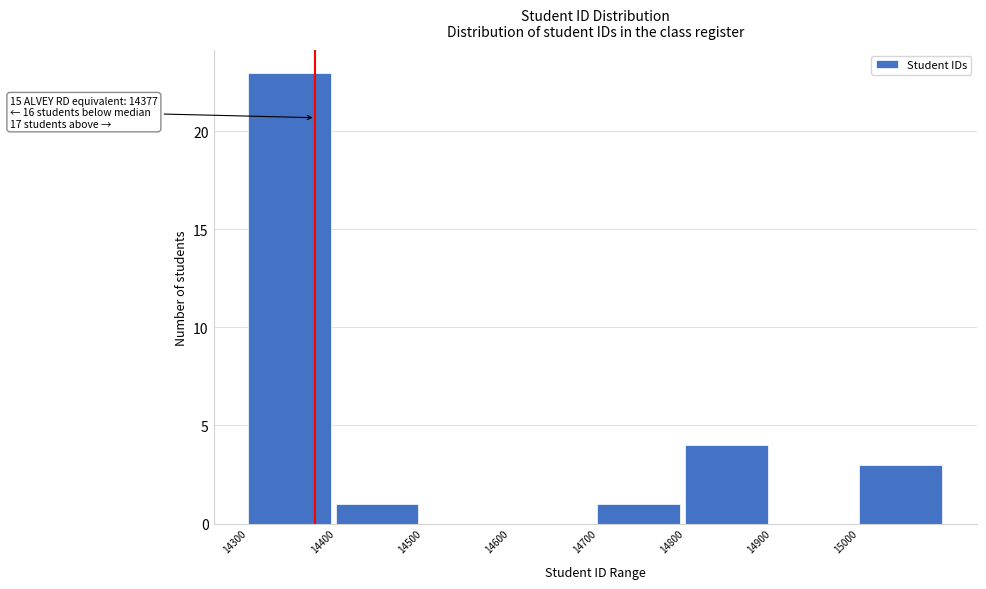

Which range on the x-axis has the tallest bar?

14300 to 14400